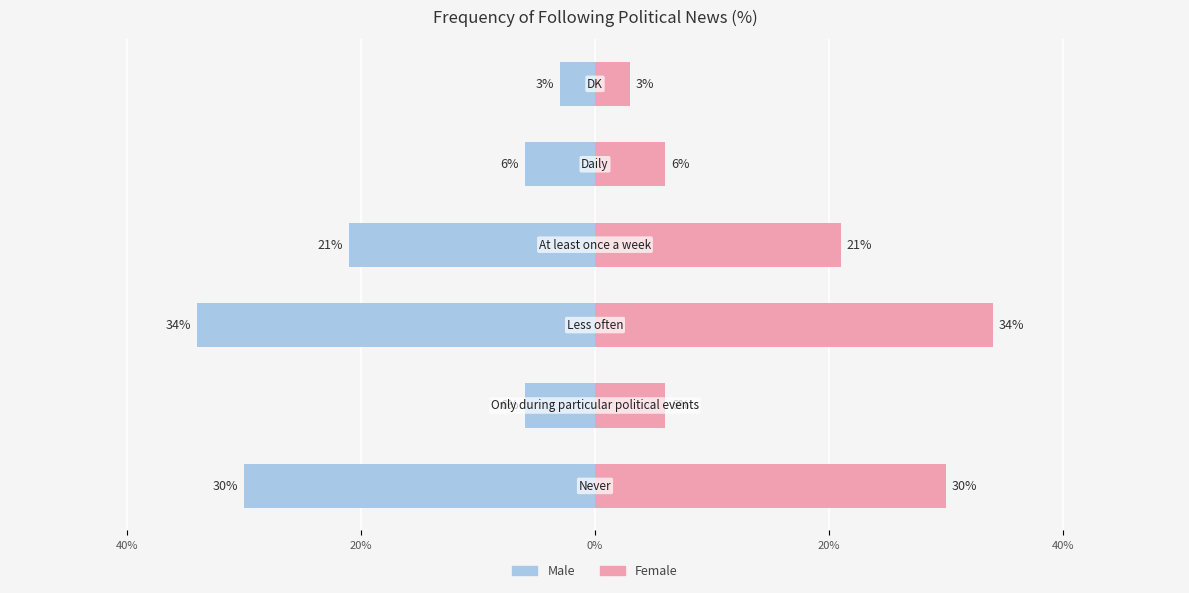

Which series has the widest spread of values?

Male